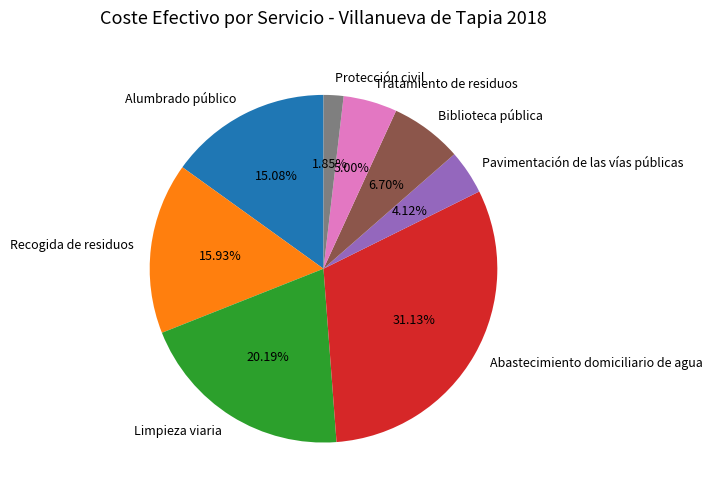

What percentage is NOT represented by Biblioteca pública?

93.3%